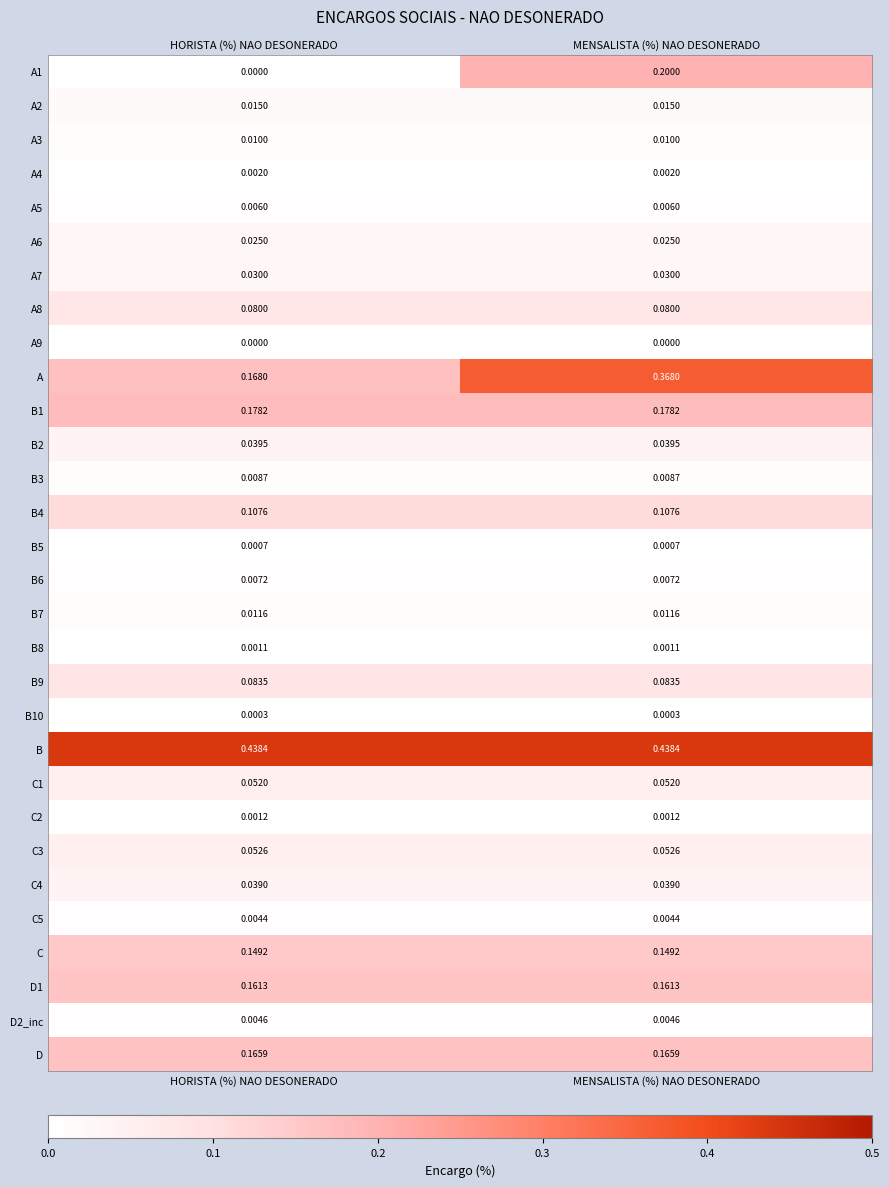

At which category is the sum across all series the highest?

MENSALISTA (%) NAO DESONERADO